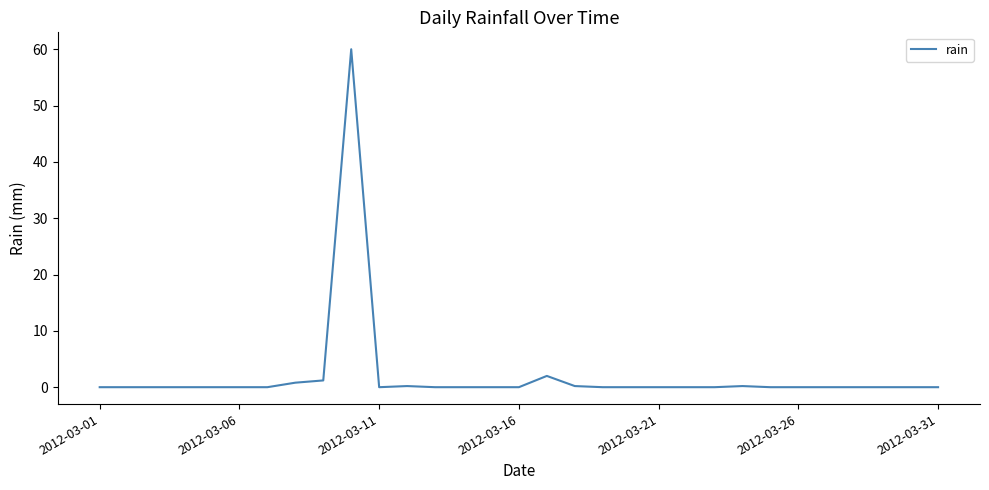

What is the maximum value shown in the chart?

60.0